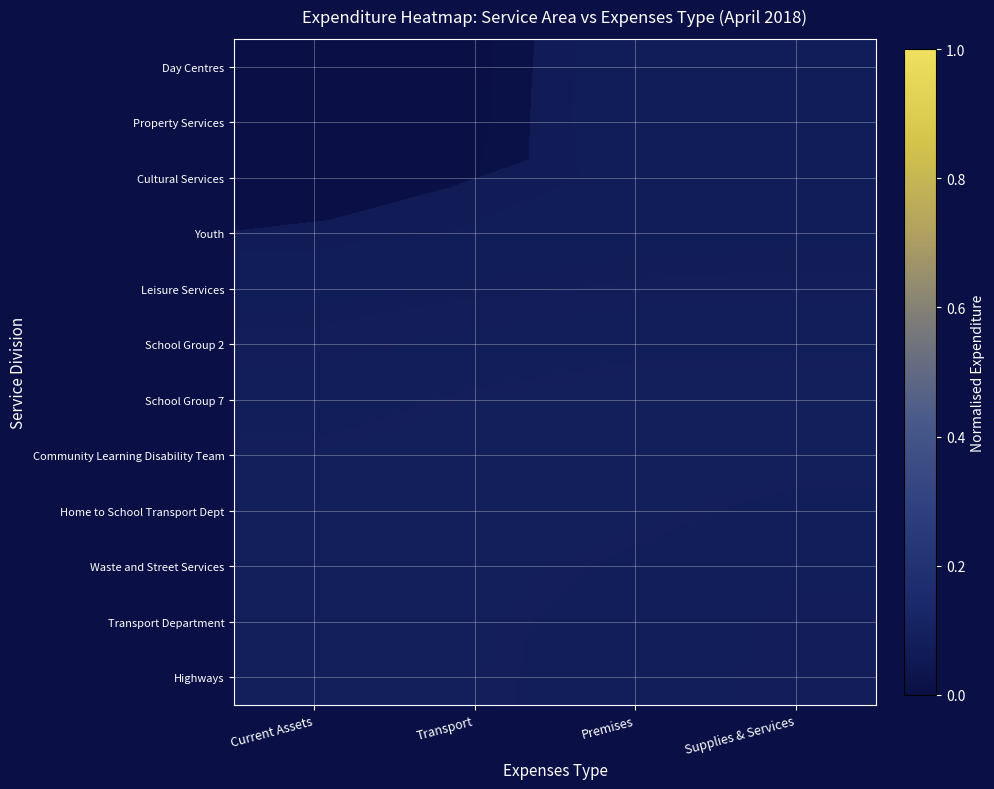

What is the difference between the highest and lowest values at Supplies & Services?

0.1